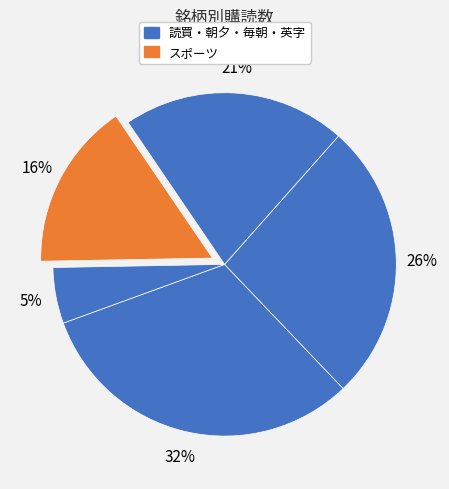

How many slices are in this pie chart?

5